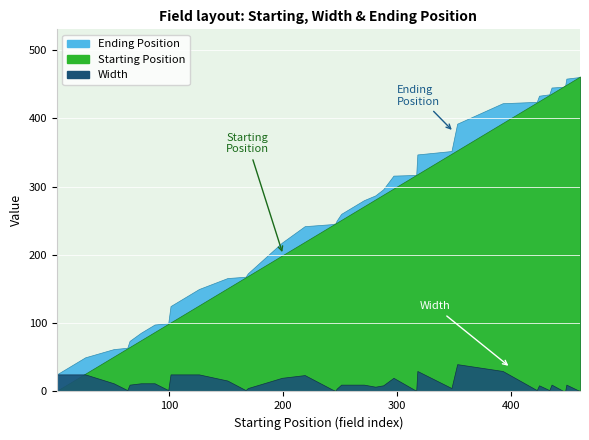

Is it true that Starting Position equals 544 at 317?

False